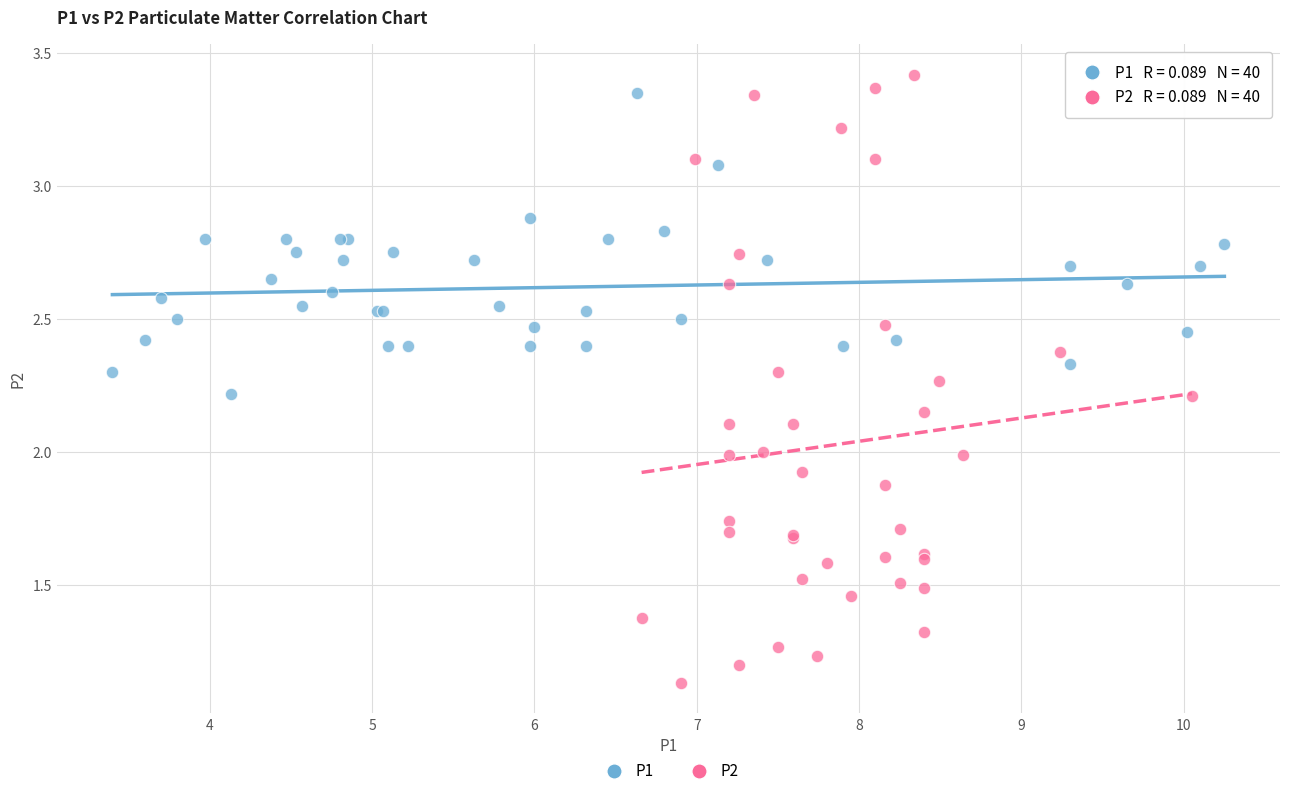

Which series has the widest spread of Y values?

P2